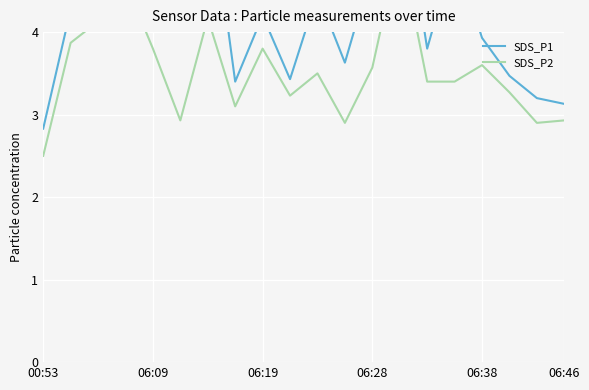

At which label does SDS_P2 reach its minimum?

00:53